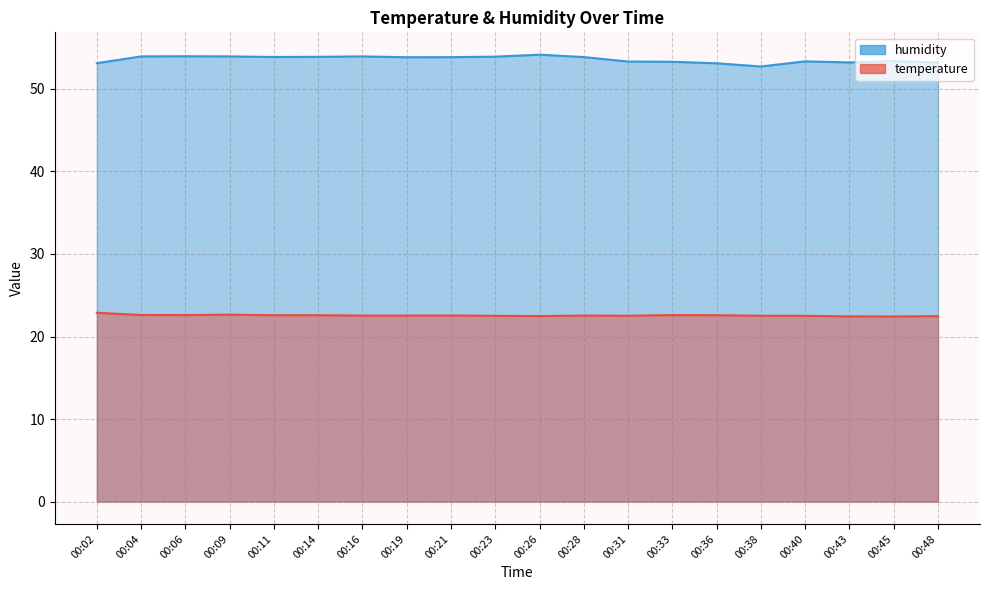

What is the sum of all humidity values?

1071.8